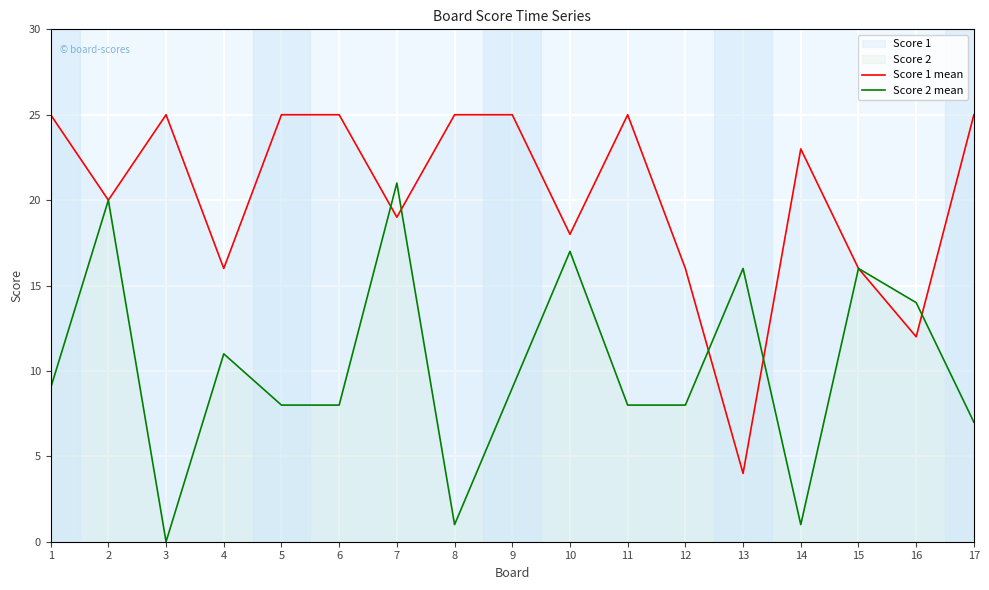

Reading left to right, what are all the values shown in this chart?

Score 1 mean: 25	20	25	16	25	25	19	25	25	18	25	16	4	23	16	12	25
Score 2 mean: 9	20	0	11	8	8	21	1	9	17	8	8	16	1	16	14	7